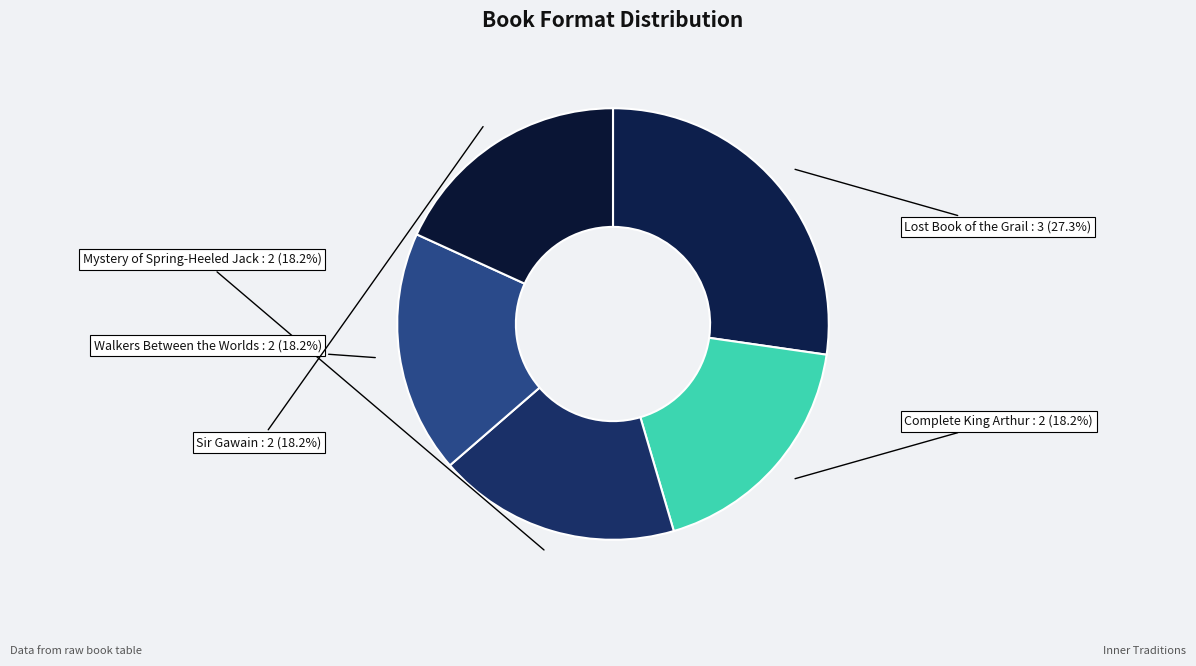

What is the ratio of the value at Sir Gawain to the value at Mystery of Spring-Heeled Jack?

1.0